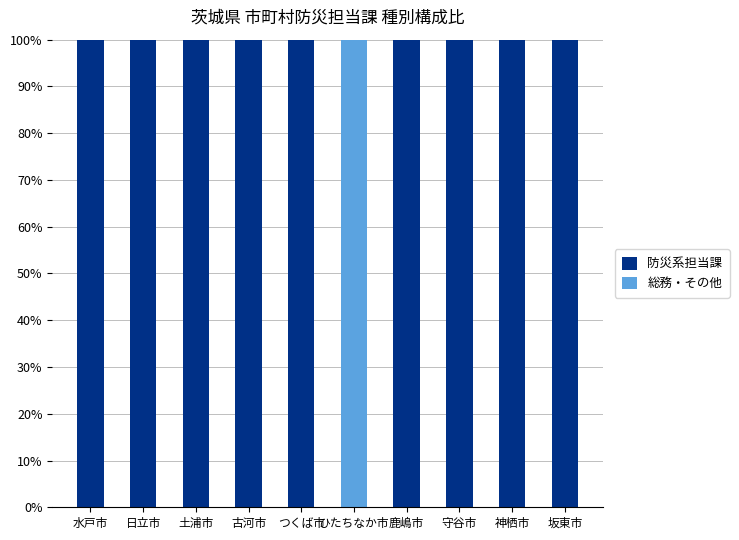

What is the total value across all series at 水戸市?

100